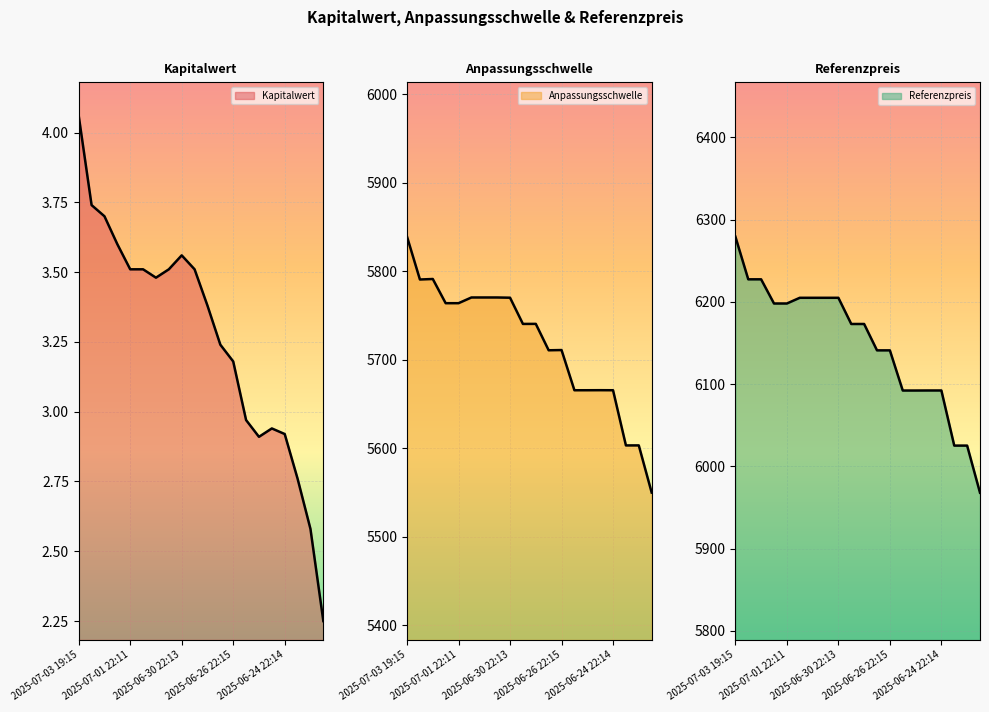

At which category does Kapitalwert reach its first local valley?

2025-07-01 11:28